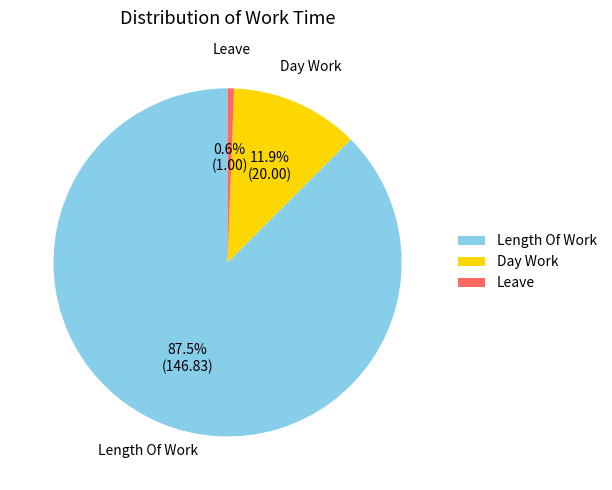

Which category has the biggest portion of the pie?

Length Of Work